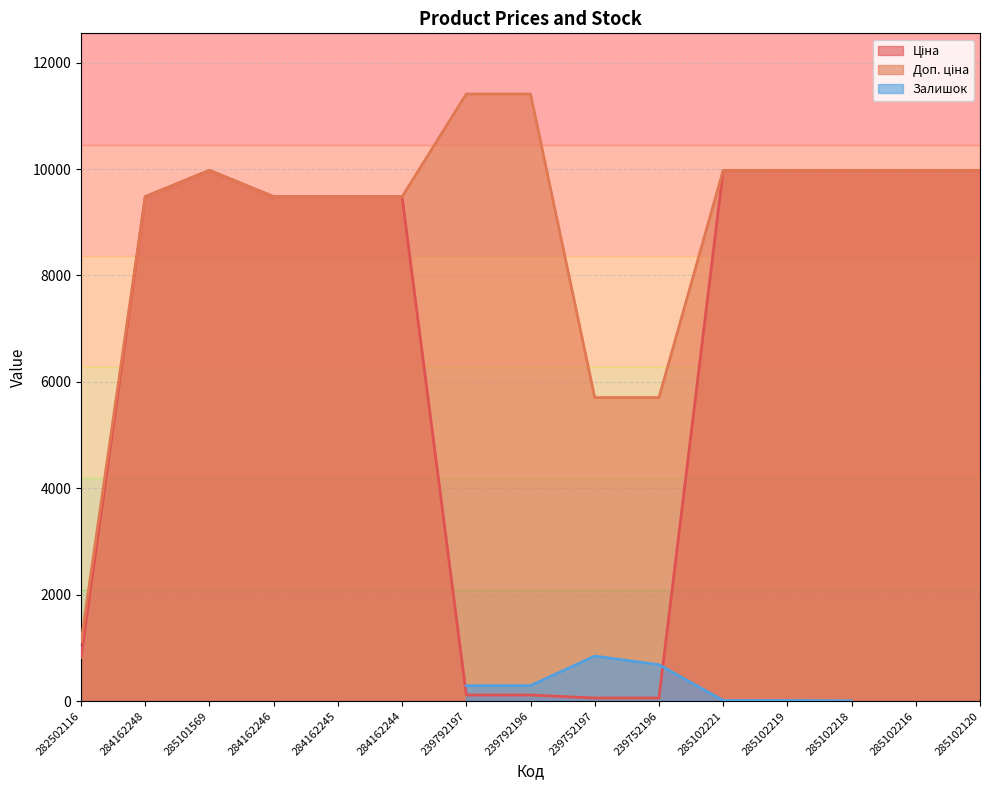

How many data points in Ціна are above 9480?

10